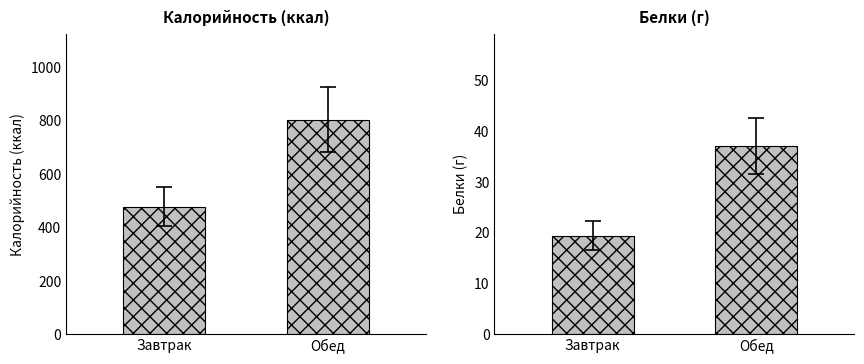

Which has a higher value, Завтрак or Обед?

Обед